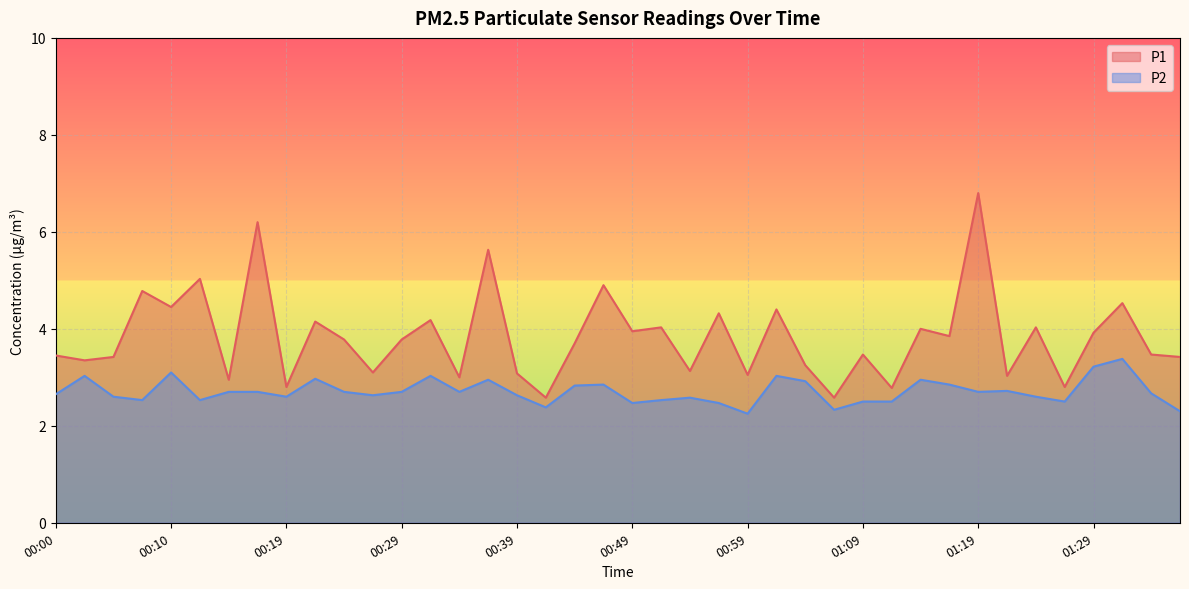

How many data points does each series have?

40